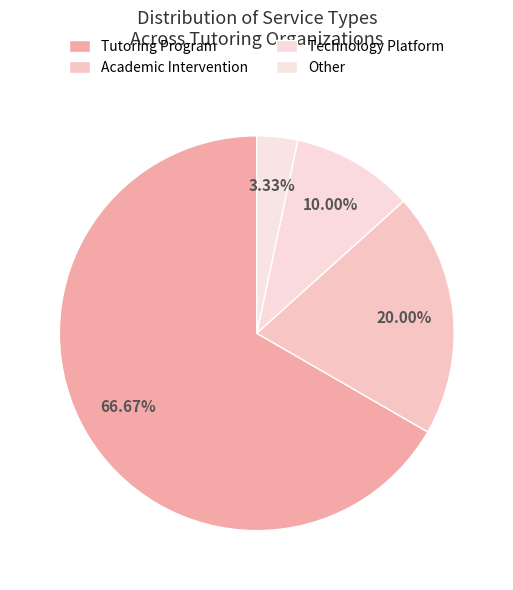

Is there a majority slice in this chart?

Yes